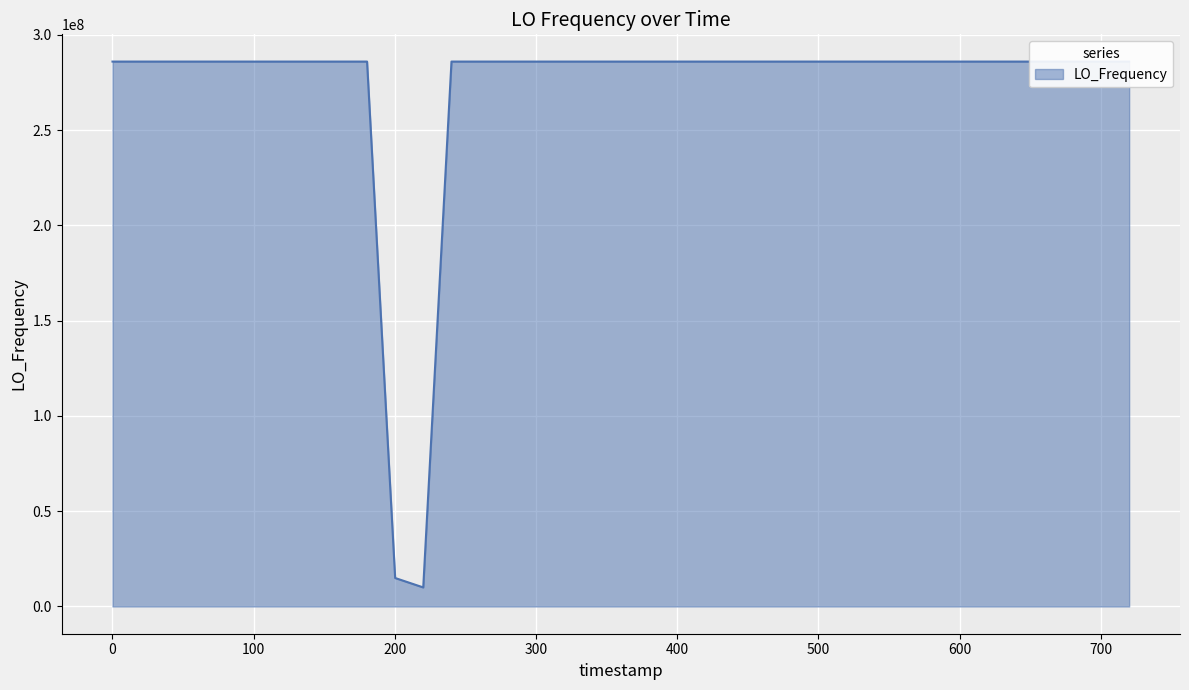

What value does the data have at 0?

286046998.1